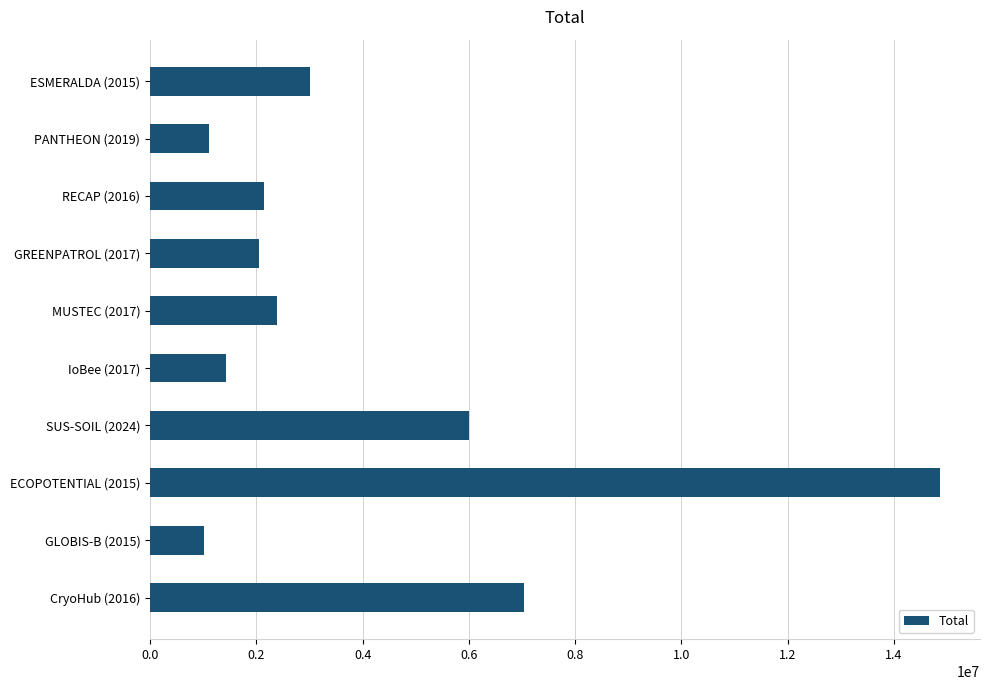

Does the chart contain any negative values?

No